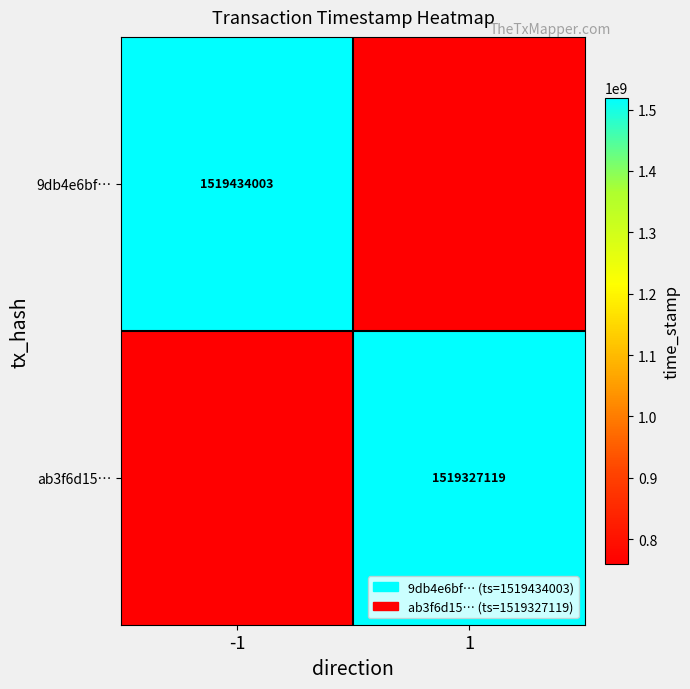

At which category does the chart reach its peak across all series?

-1